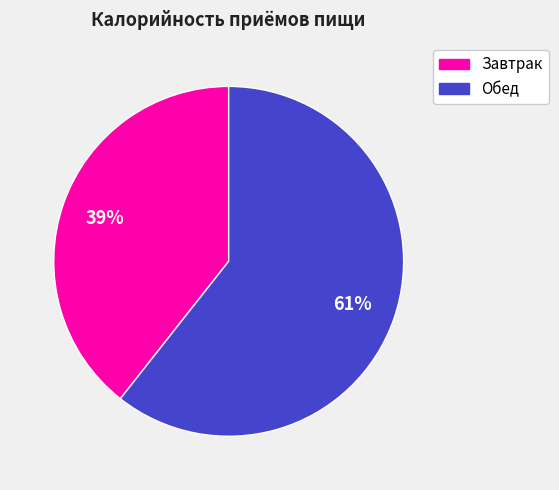

To the nearest percent, what percentage of the pie is Обед?

61%